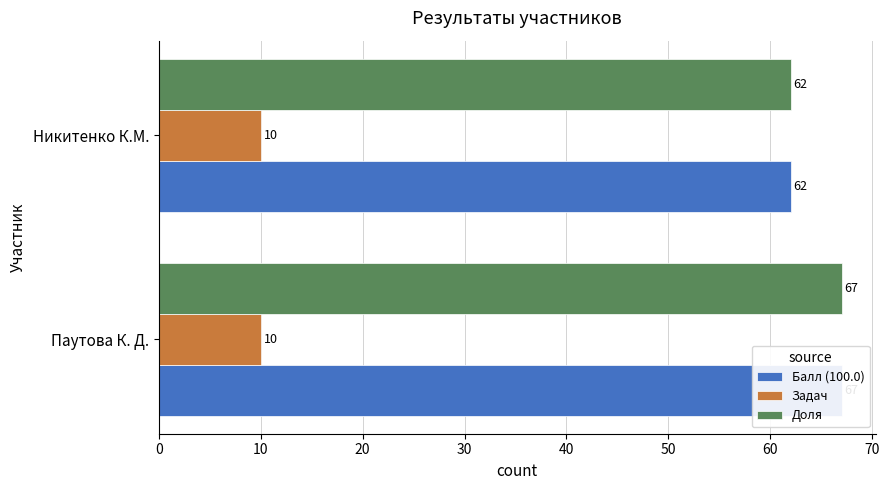

Rank the series by their maximum value, from highest to lowest.

Балл (100.0), Доля, Задач